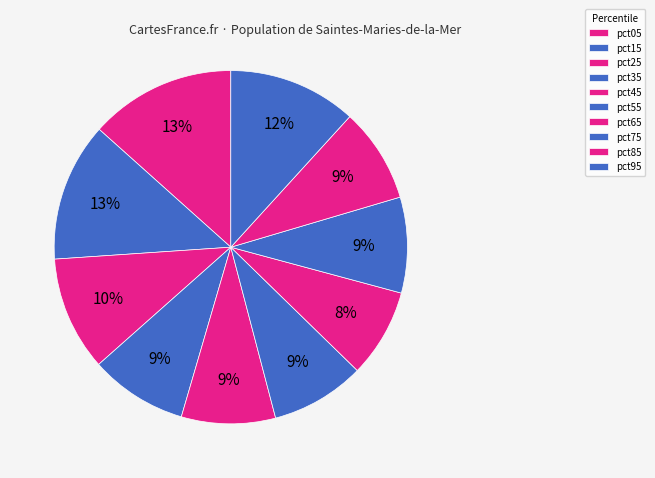

To the nearest percent, what is the average slice percentage?

10%